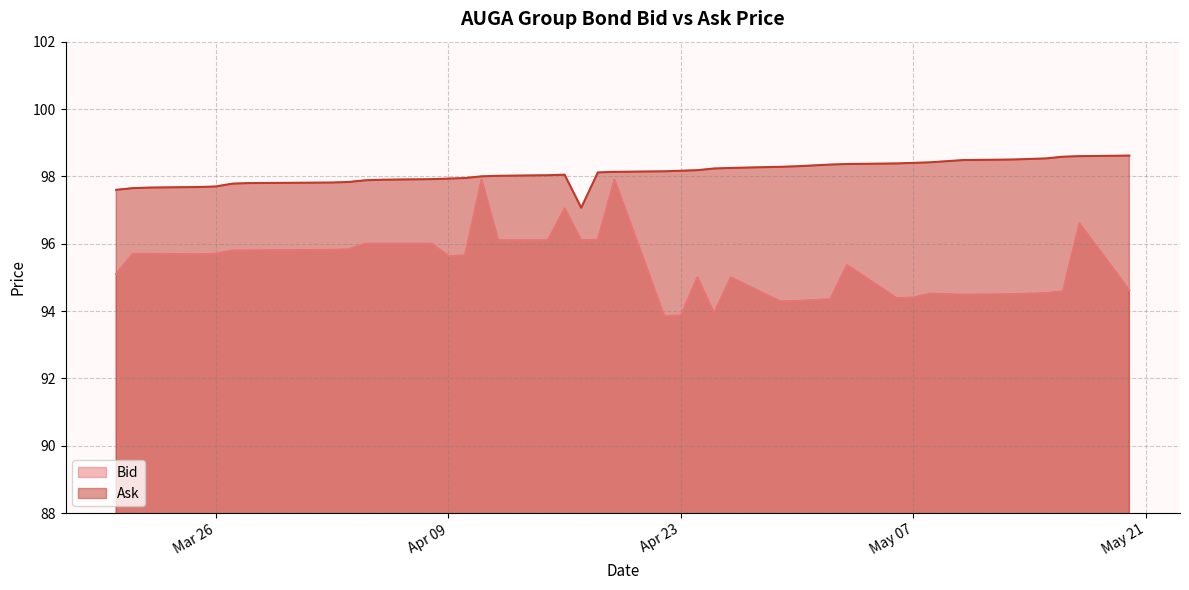

What are all the series names shown in the legend?

Bid, Ask